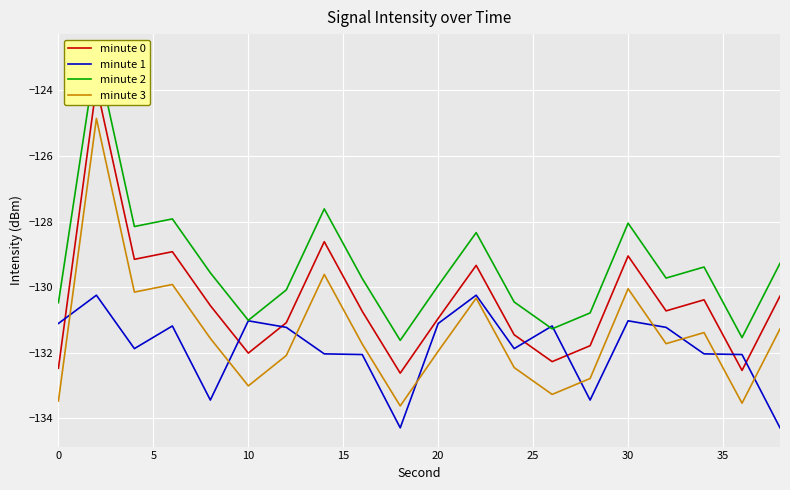

In minute 0, how many points are higher than both neighbors (excluding endpoints)?

6